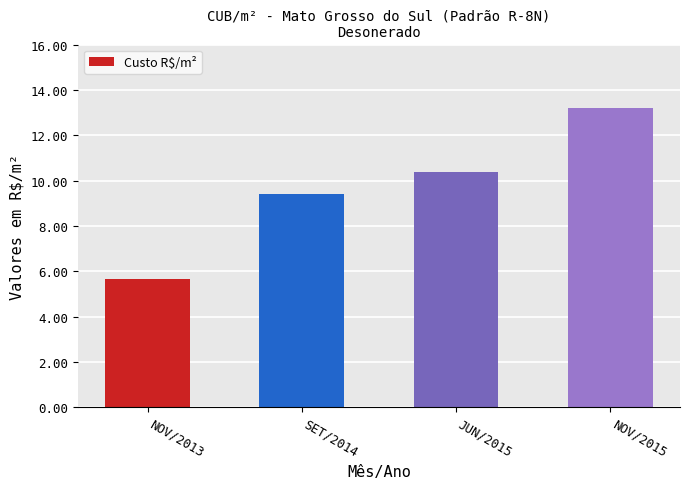

Reading left to right, what are all the values shown in this chart?

NOV/2013=5.7	SET/2014=9.4	JUN/2015=10.4	NOV/2015=13.2